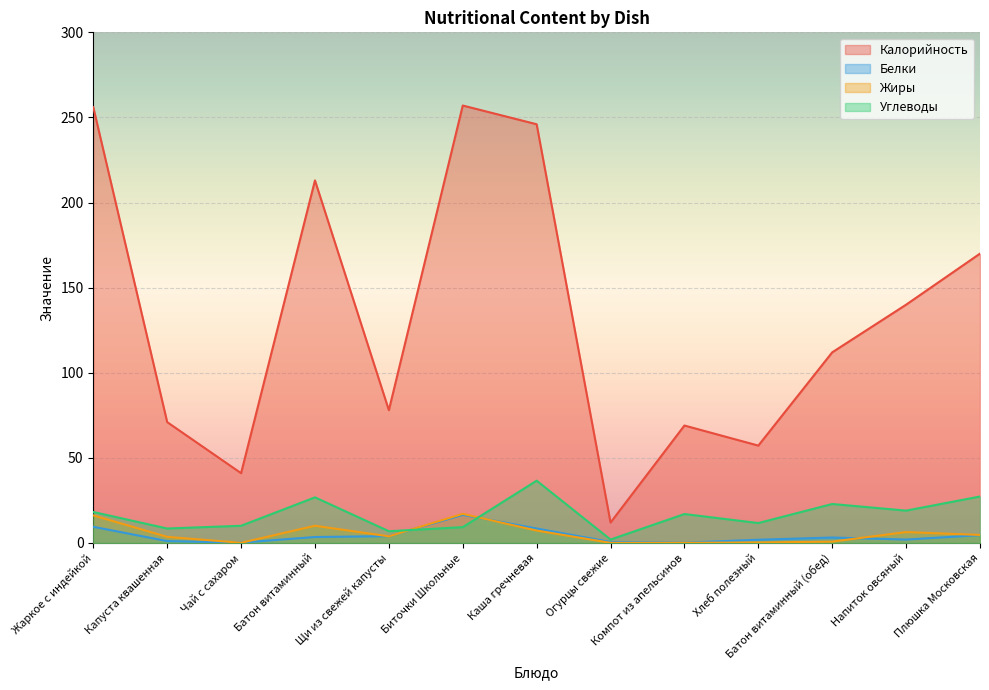

What is the value of the Жиры point at the 10th from the left?

0.3